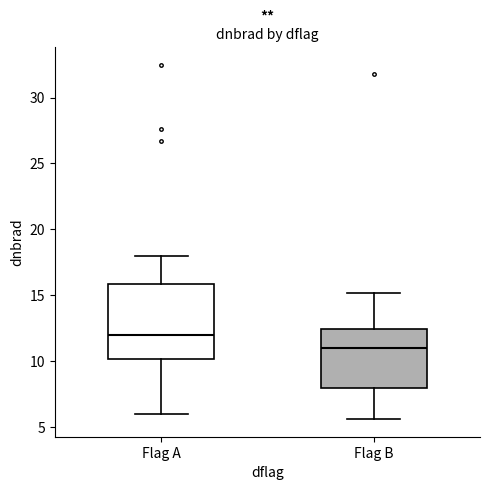

Reading left to right, transcribe this box plot: for each box, give where its median line is, the range the box spans, and where its two whiskers end, as read against the y-axis. The values are not printed on the chart, so give them approximately, as read against the axis.

Flag A: median 12.0, box 10.0 to 16.0, whiskers 6.0 to 18.0
Flag B: median 11.0, box 8.0 to 12.5, whiskers 5.5 to 15.0